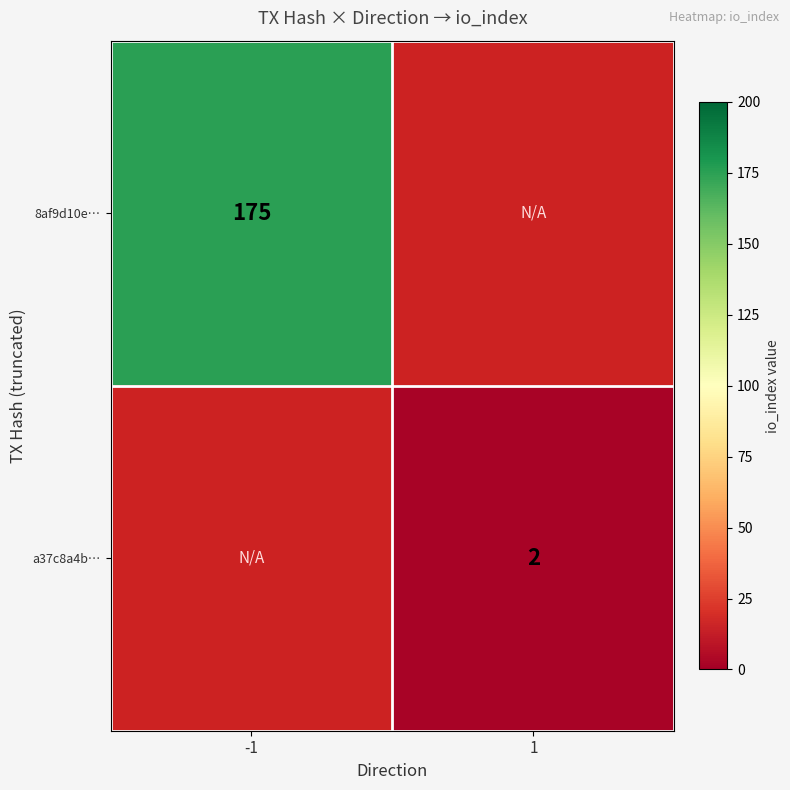

At how many categories does at least one series exceed 109?

1